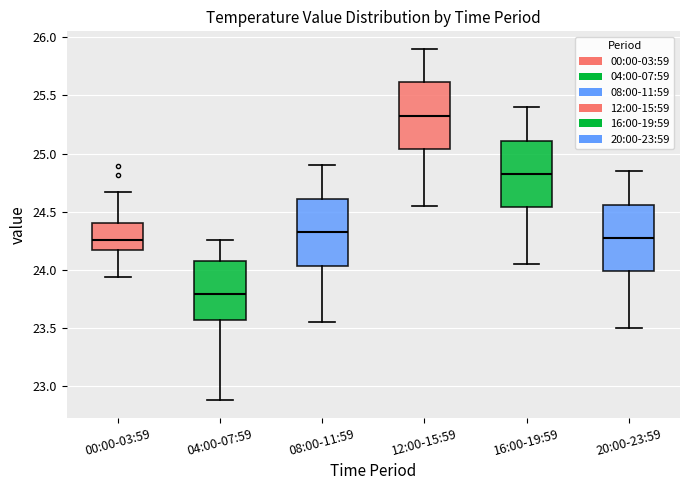

Reading left to right, transcribe this box plot: for each box, give where its median line is, the range the box spans, and where its two whiskers end, as read against the y-axis. The values are not printed on the chart, so give them approximately, as read against the axis.

00:00-03:59: median 24.25, box 24.15 to 24.40, whiskers 23.95 to 24.65
04:00-07:59: median 23.80, box 23.55 to 24.10, whiskers 22.90 to 24.25
08:00-11:59: median 24.35, box 24.05 to 24.60, whiskers 23.55 to 24.90
12:00-15:59: median 25.35, box 25.05 to 25.60, whiskers 24.55 to 25.90
16:00-19:59: median 24.85, box 24.55 to 25.10, whiskers 24.05 to 25.40
20:00-23:59: median 24.30, box 24.00 to 24.55, whiskers 23.50 to 24.85